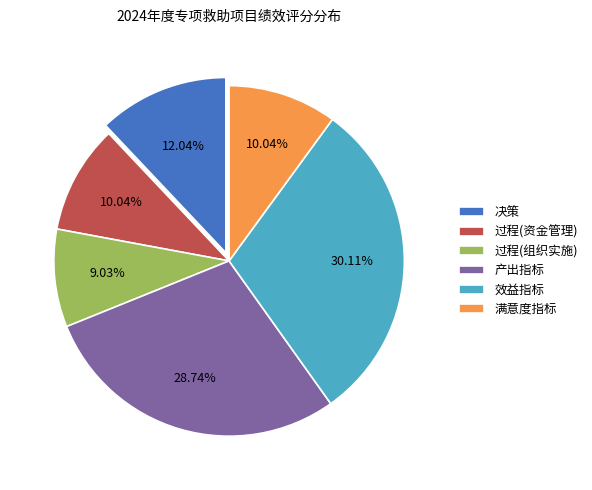

Is it true that 过程(组织实施) is 9% of the pie?

True